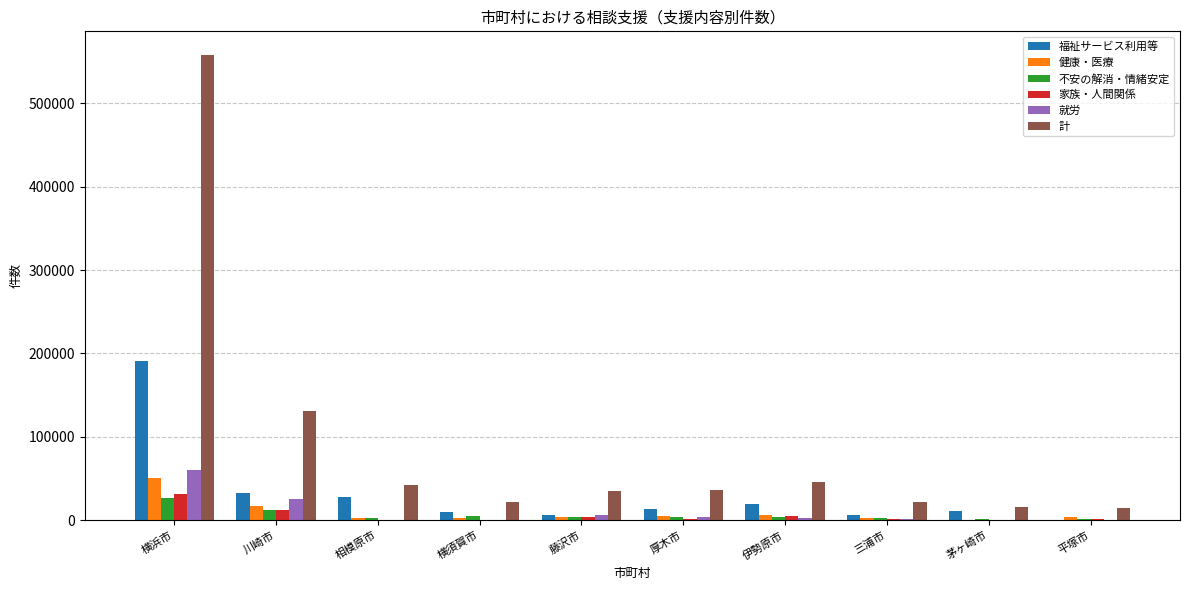

Are the bars horizontal?

No